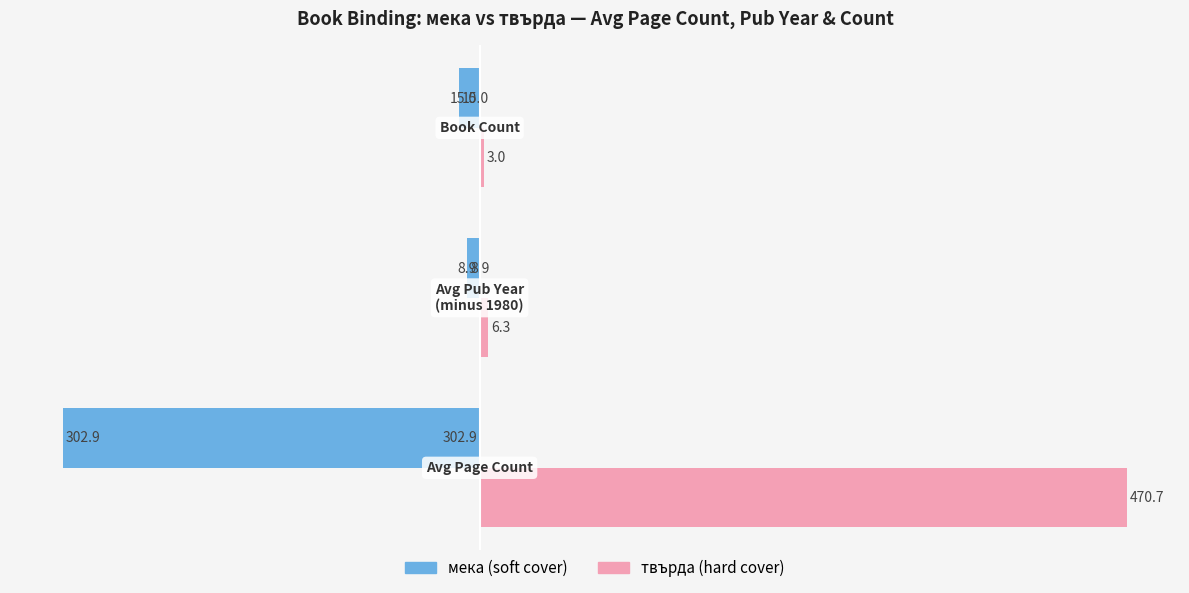

What are all the series names shown in the legend?

мека (soft cover), твърда (hard cover)